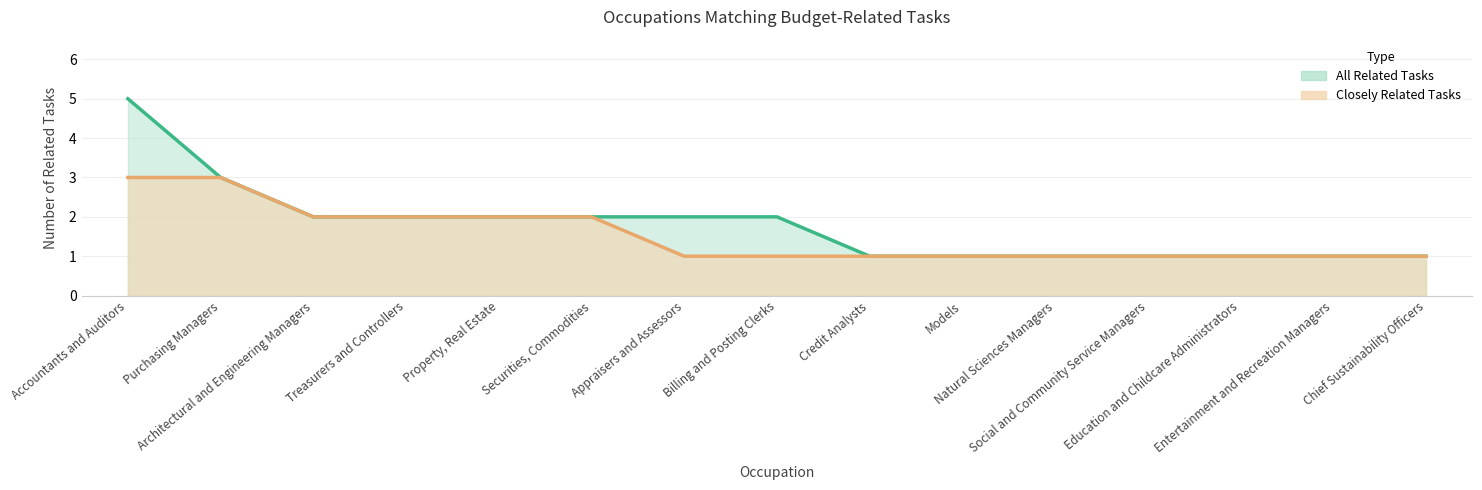

True or false: Closely Related Tasks has more than 1 points higher than both neighbors.

False